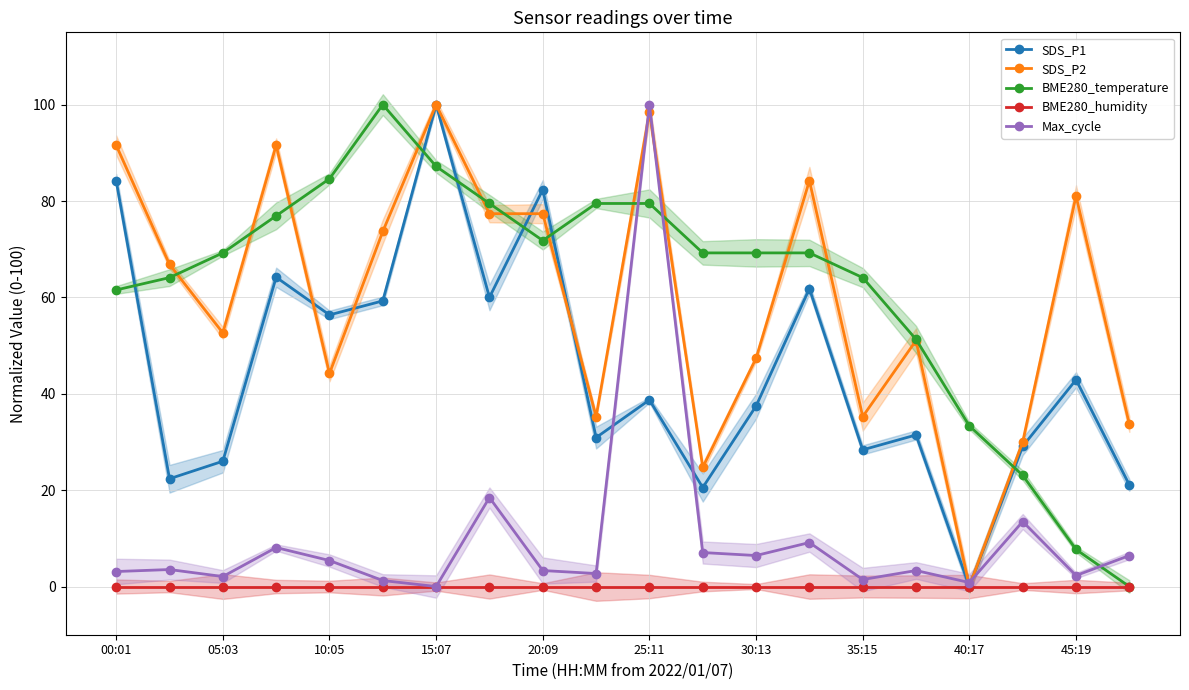

True or false: Max_cycle has a value of 33.2 at 25:11.

False